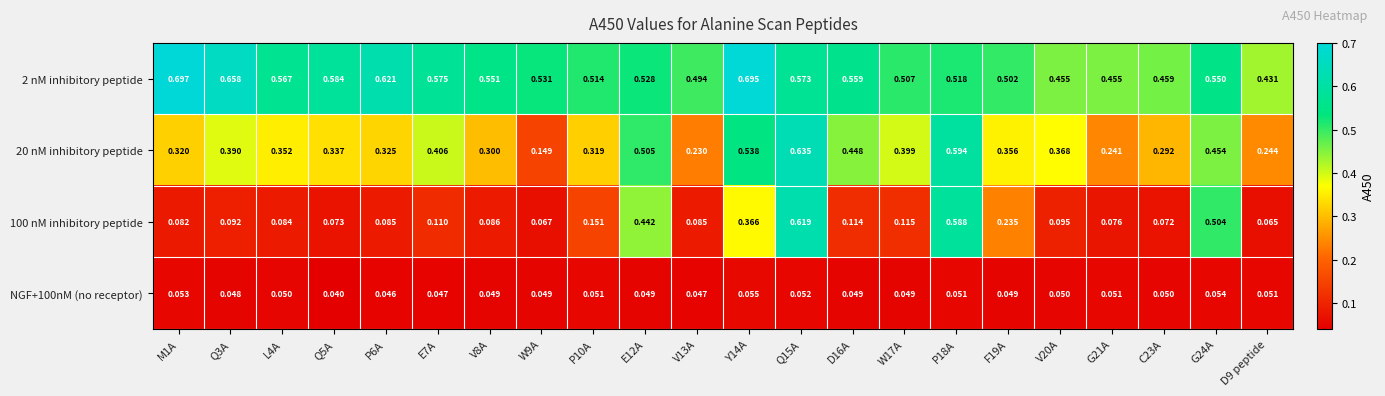

At Q15A, list the series in order from largest to smallest.

20 nM inhibitory peptide, 100 nM inhibitory peptide, 2 nM inhibitory peptide, NGF+100nM (no receptor)